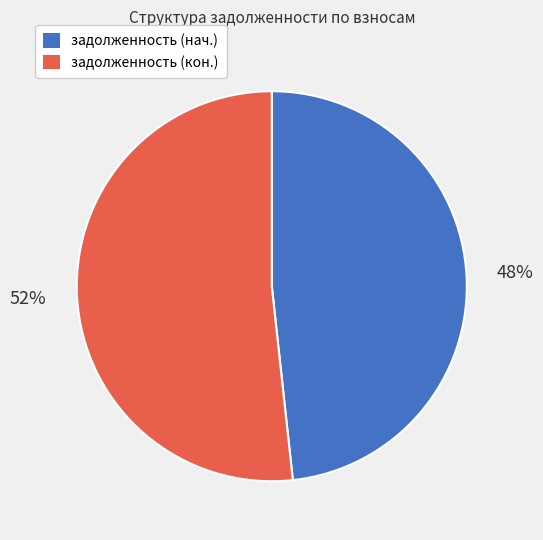

To the nearest percent, what is the average slice percentage?

50%